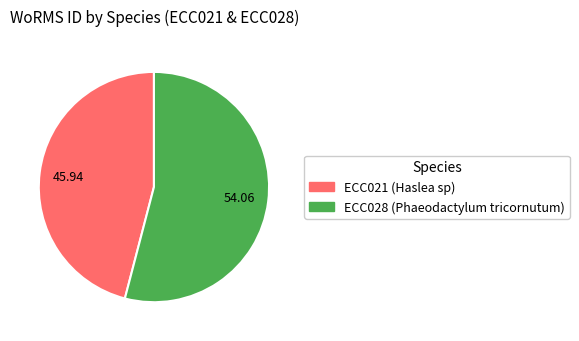

The ECC028 (Phaeodactylum tricornutum) slice represents 66% of the pie. True or false?

False